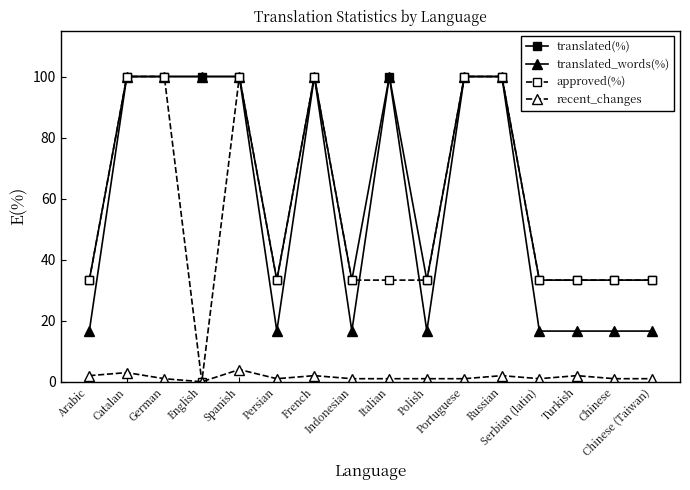

True or false: recent_changes has more than 1 interior local peaks.

True